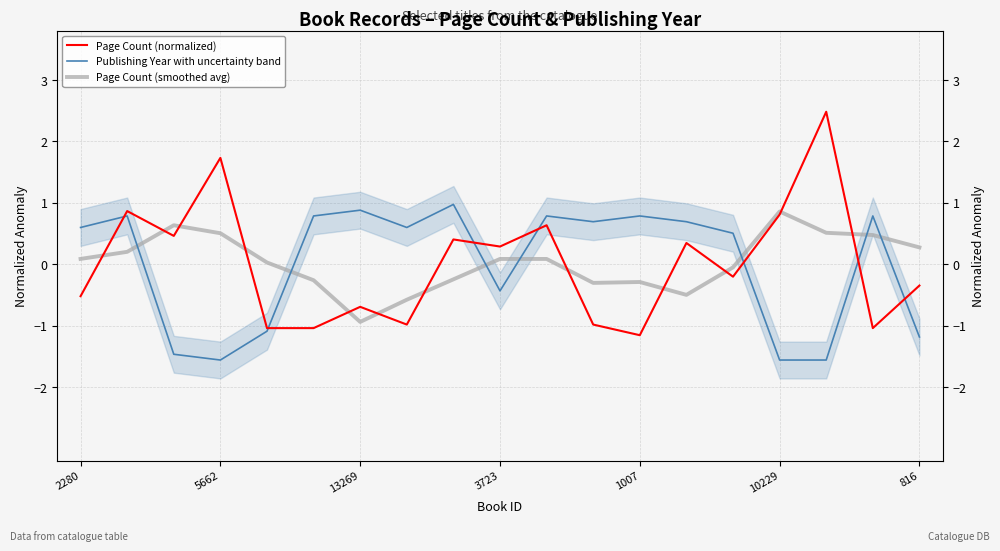

What is the value of the Page Count (smoothed avg) point at the 18th from the left?

0.5